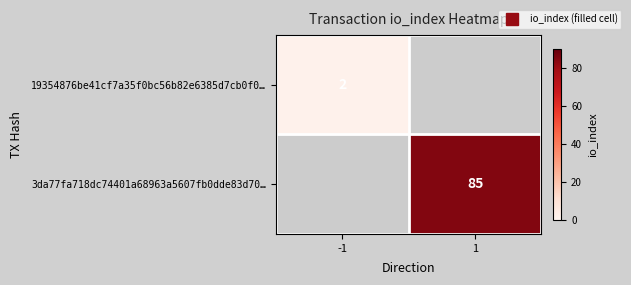

Read the 3da77fa718dc74401a68963a5607fb0dde83d70… value at 1.

85.0